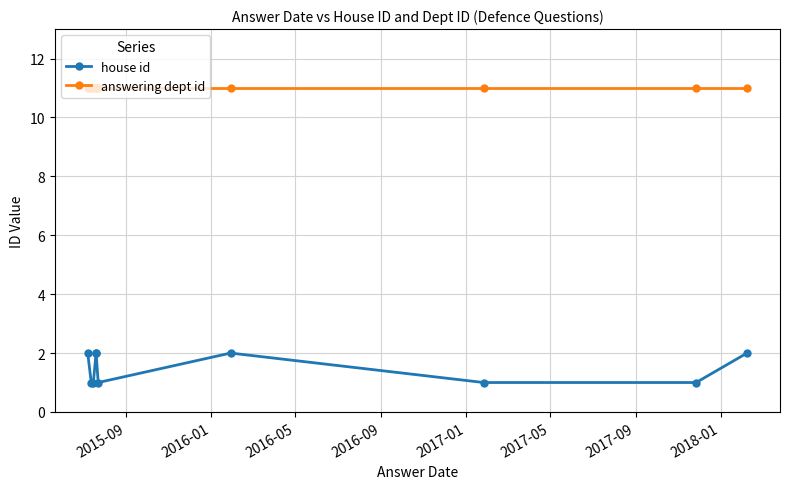

True or false: answering dept id and house id intersect in this chart.

False